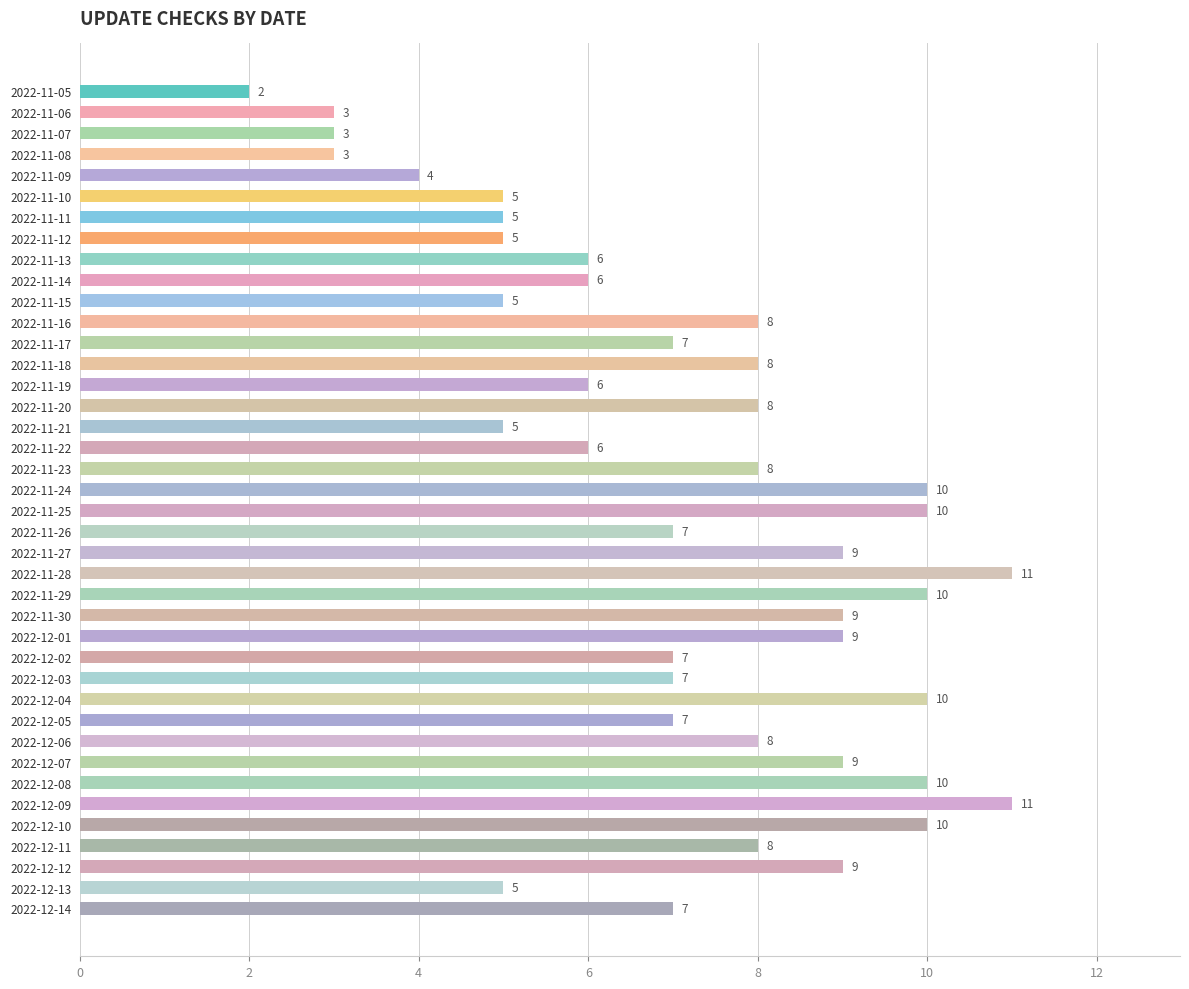

How many data points are less than 7?

15